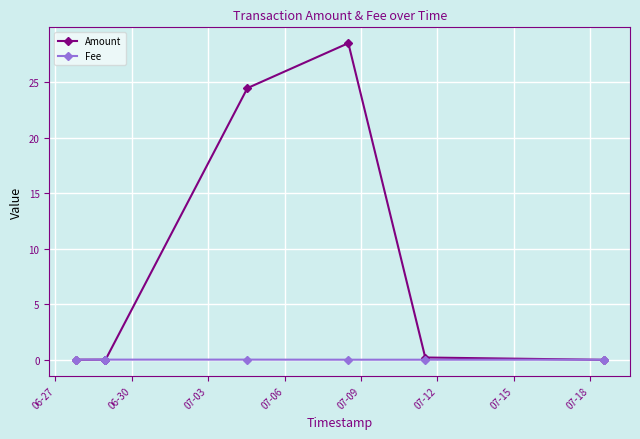

List the series in order of their peak value, highest first.

Amount, Fee